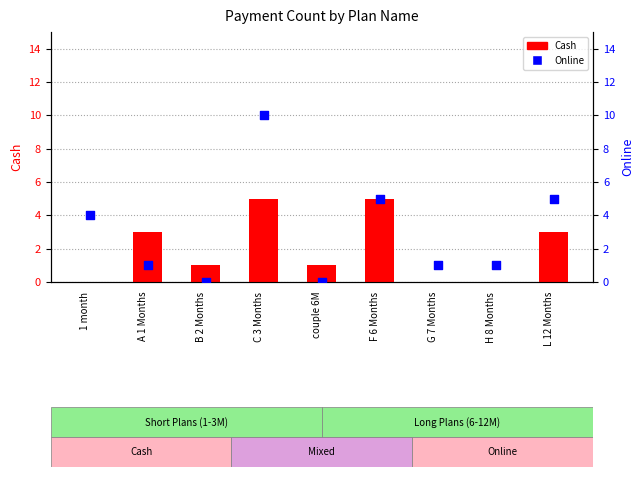

Which series reaches the minimum Y coordinate?

Cash